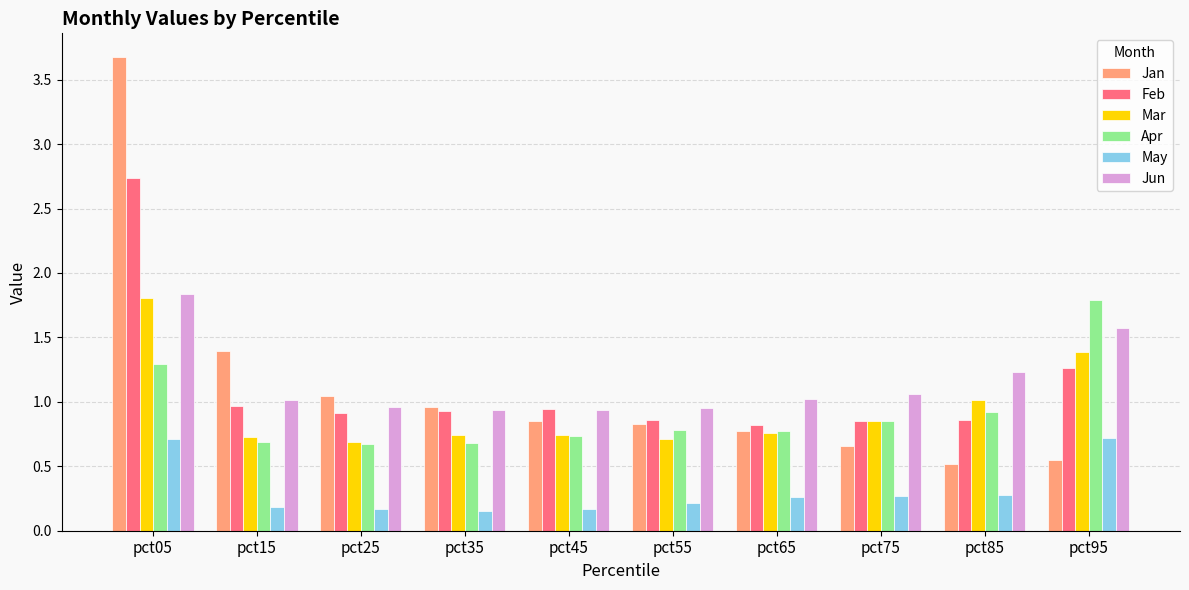

The Jun series shows 1.5 at pct55. True or false?

False